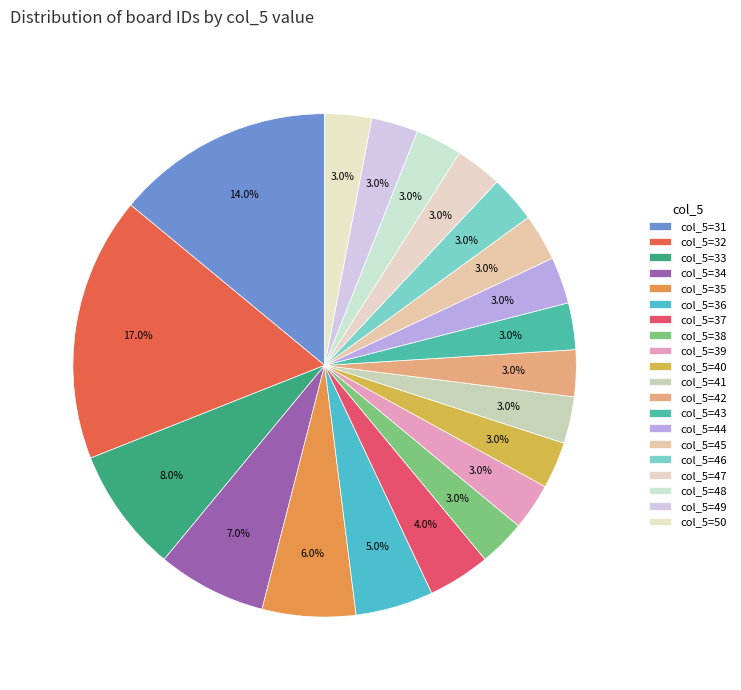

Which slice is the largest?

32